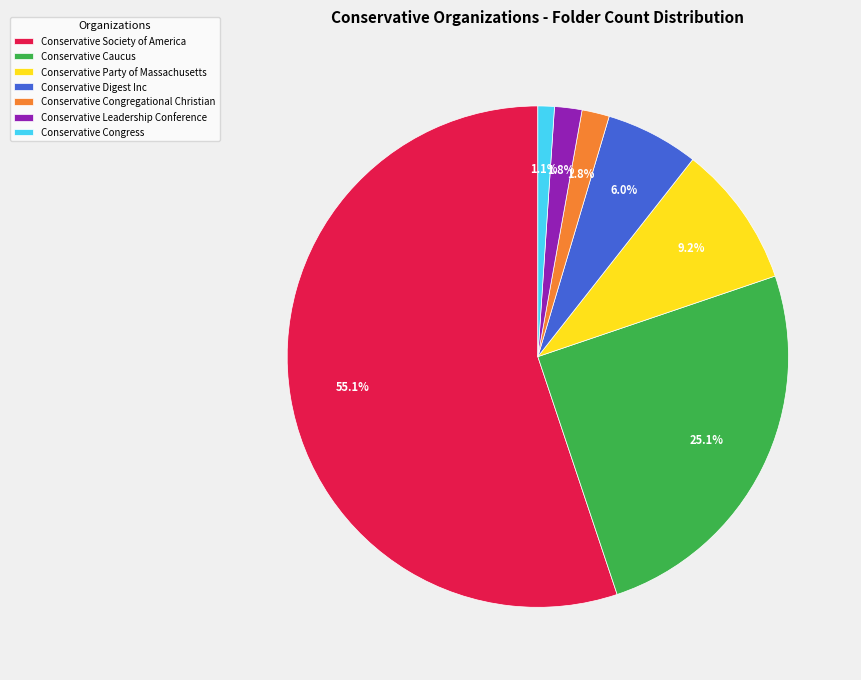

Count the number of slices in the pie.

7